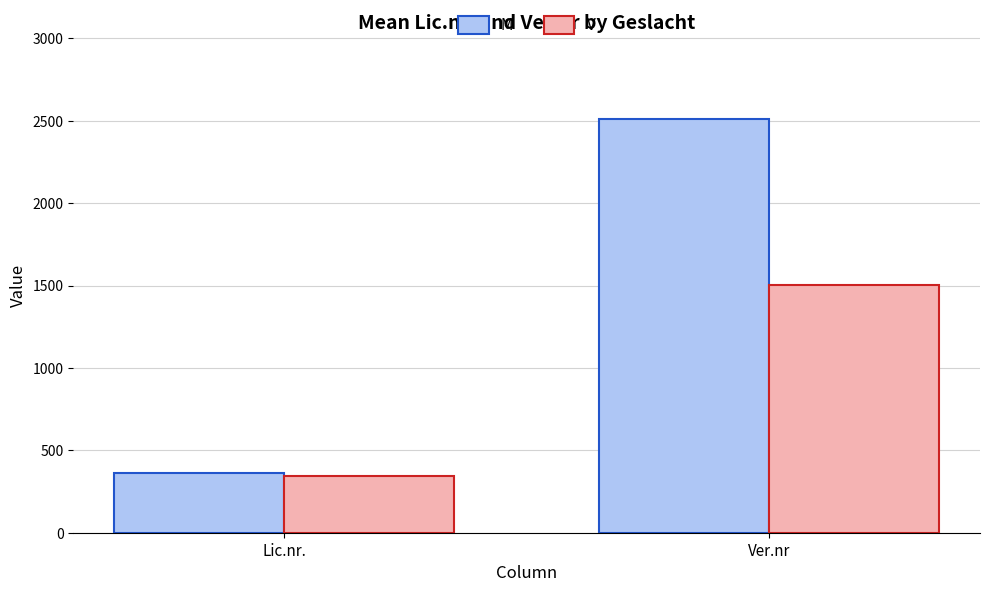

Which label corresponds to the smallest value in the chart?

Lic.nr.